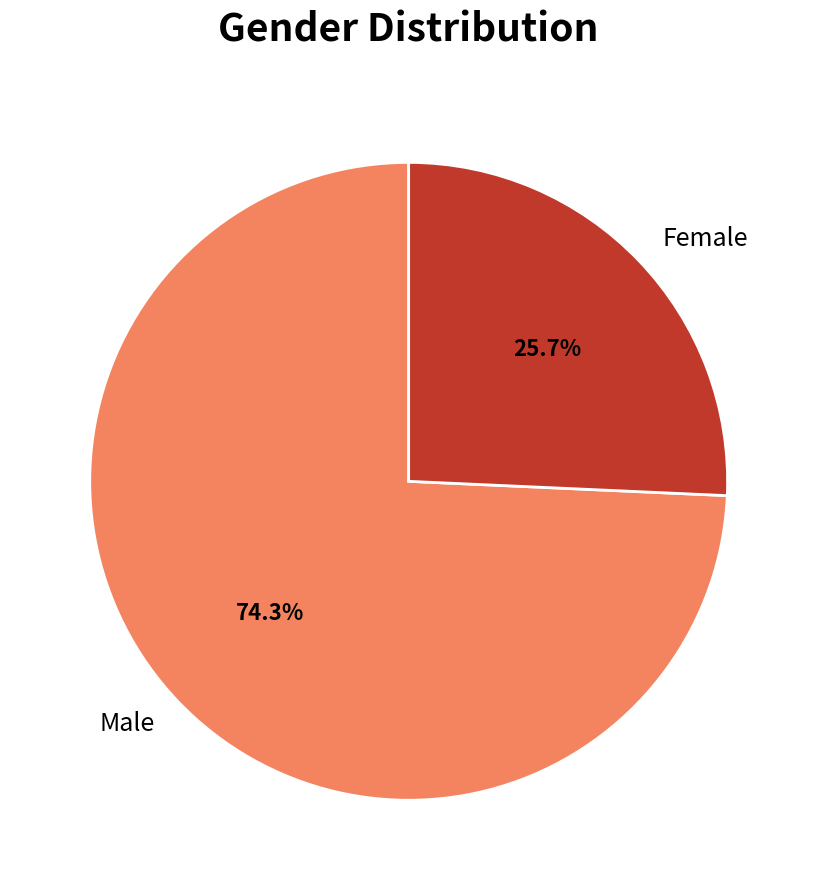

Which category has the biggest portion of the pie?

Male